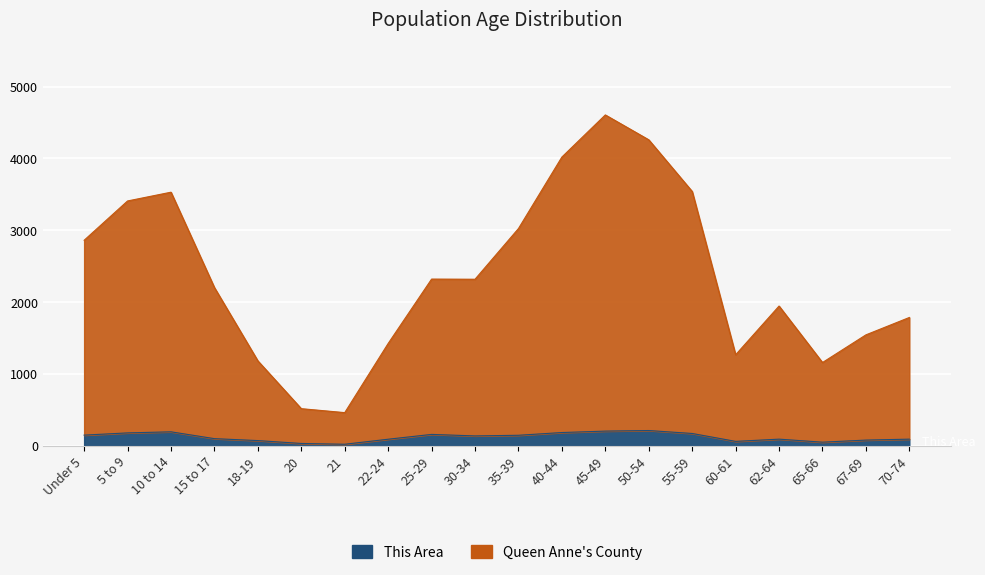

Between 40-44 and 65-66, which series saw the biggest shift?

Queen Anne's County